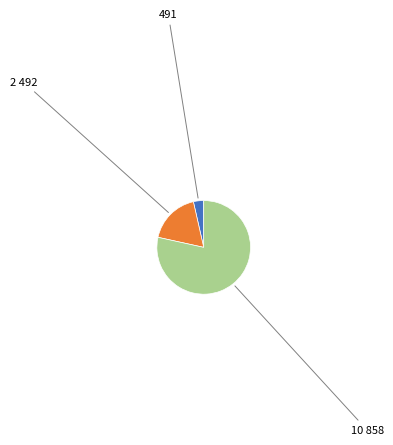

Does any single category account for the majority?

Yes